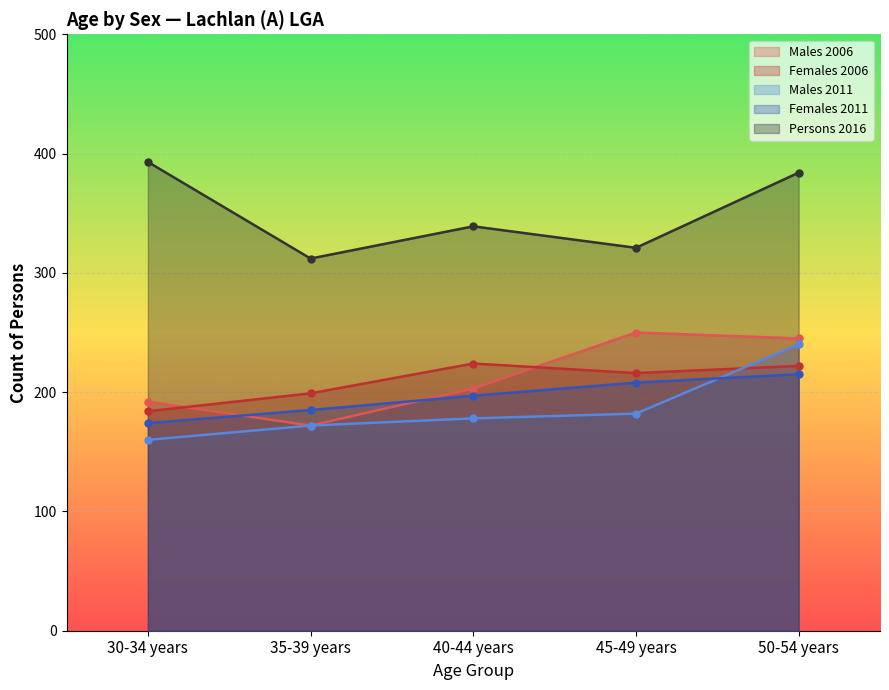

Between 35-39 years and 45-49 years, which is larger?

45-49 years